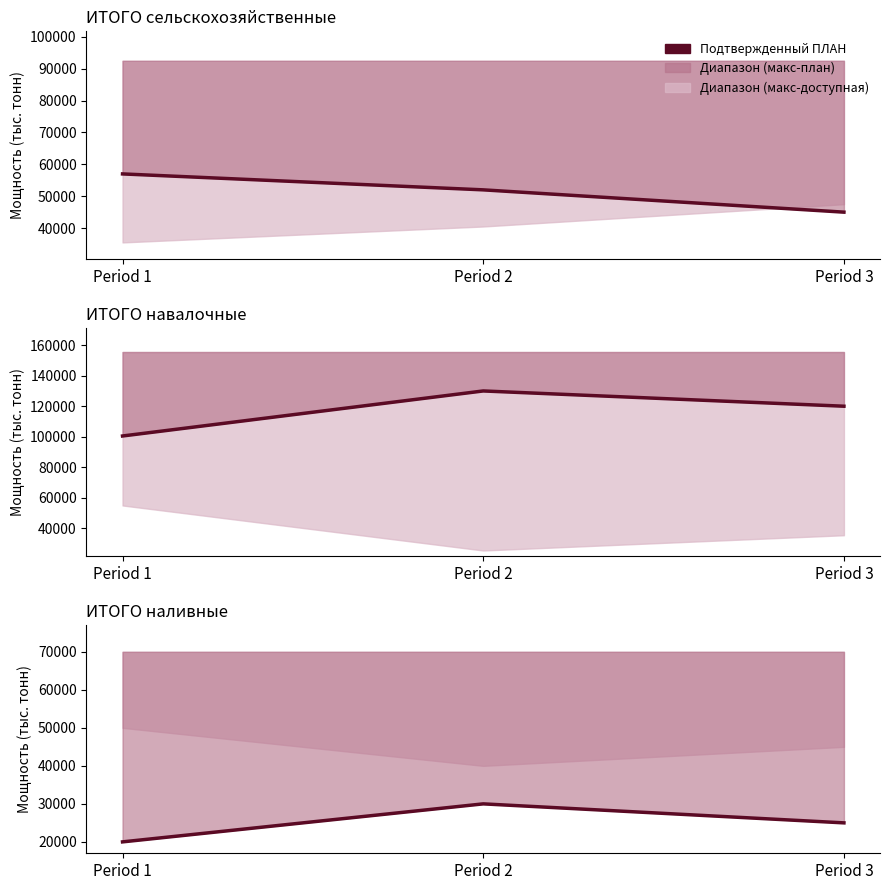

Reading right to left, transcribe all the data shown in this chart.

25000	30000	20000